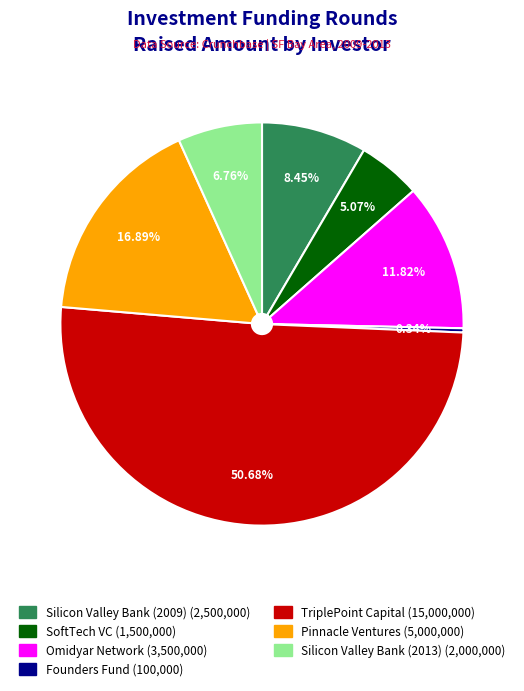

What is the ratio of the value at TriplePoint Capital to the value at Silicon Valley Bank (2013)?

7.5